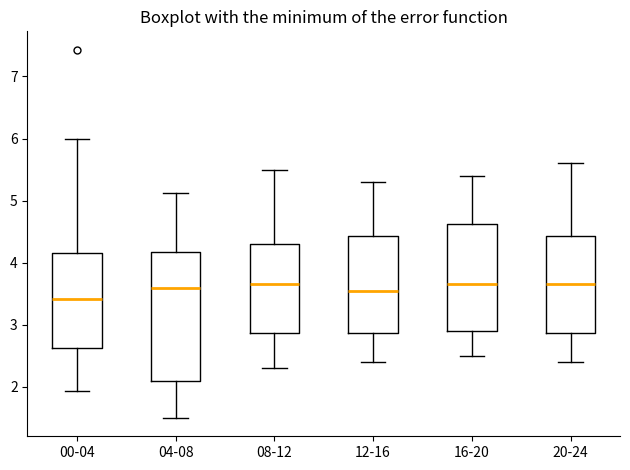

Where does the upper whisker of the box for 00-04 end on the y-axis? The values are not printed on the chart, so give them approximately, as read against the axis.

6.0